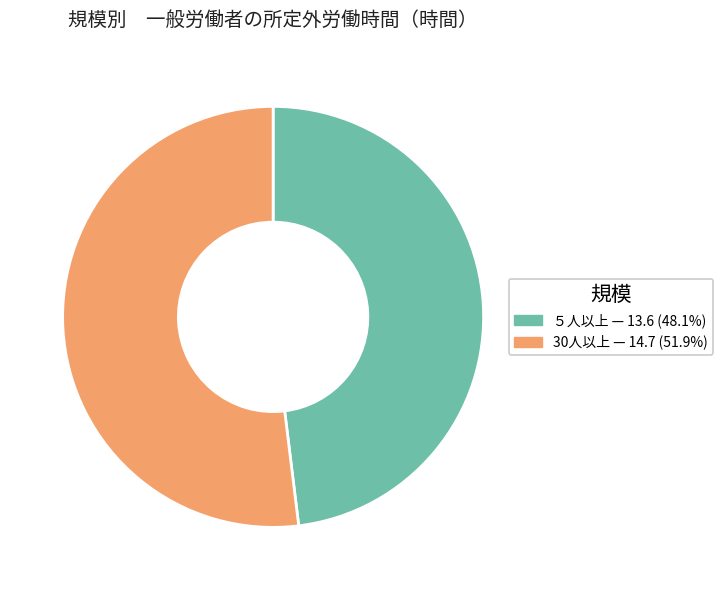

What is the smallest slice in the pie chart?

５人以上